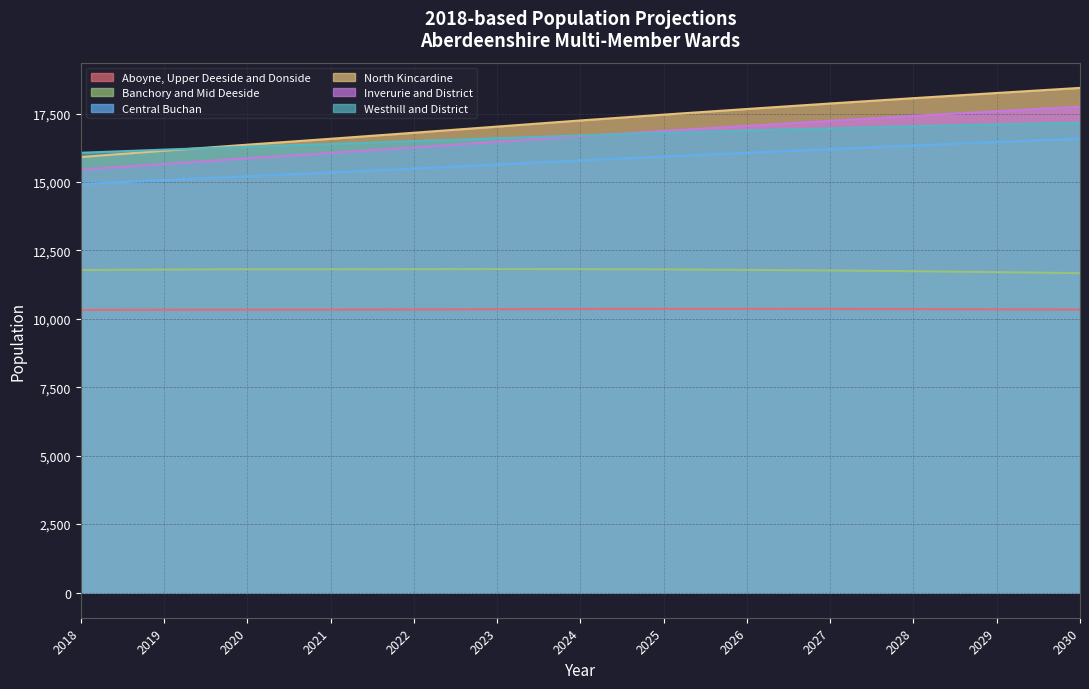

True or false: Central Buchan has a value of 15349 at 2021.

True